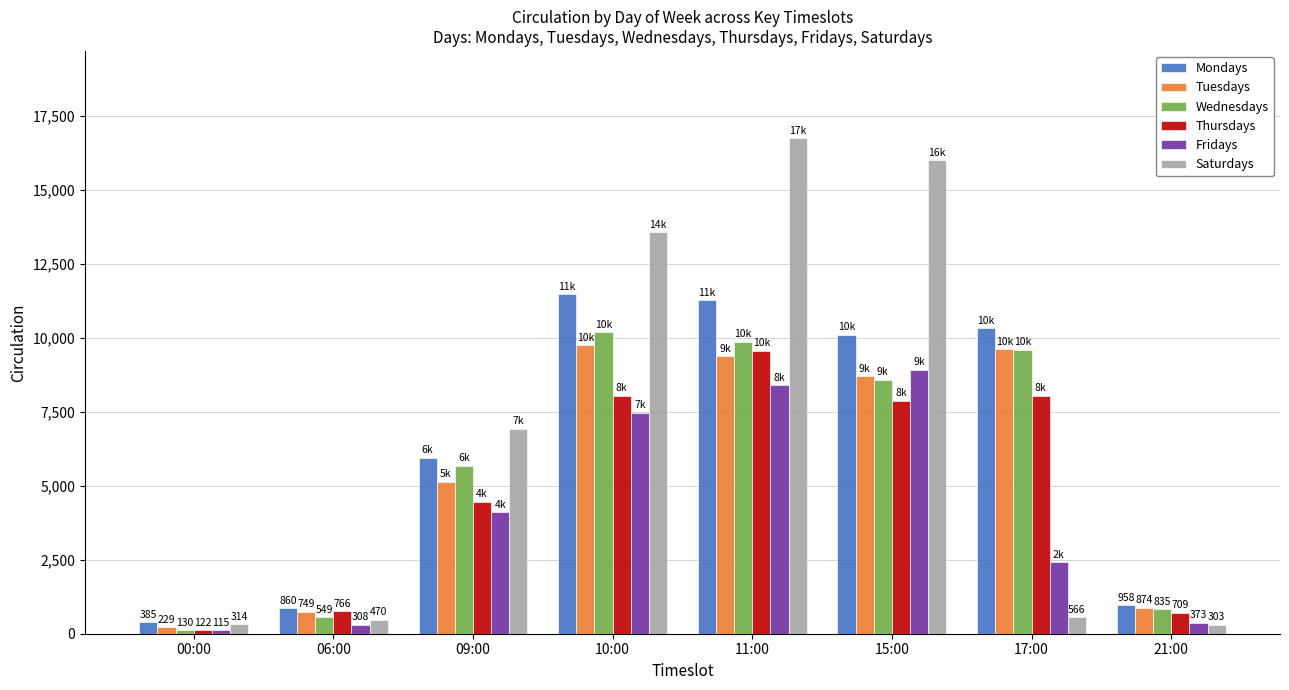

What is the difference between the maximum and minimum values in the Tuesdays series?

9511